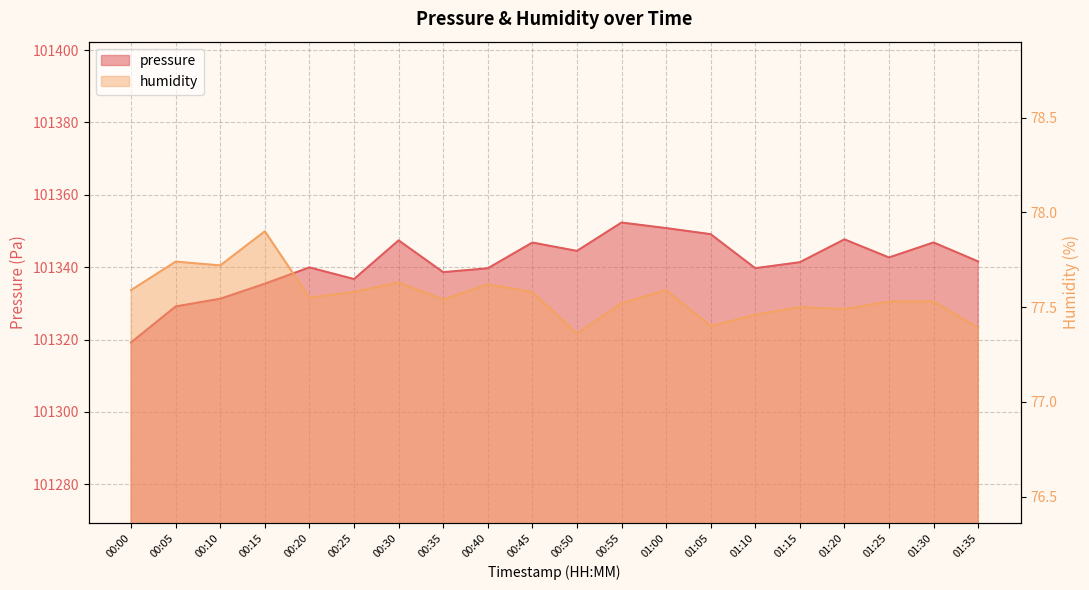

At 01:10, list the series in order from largest to smallest.

pressure, humidity